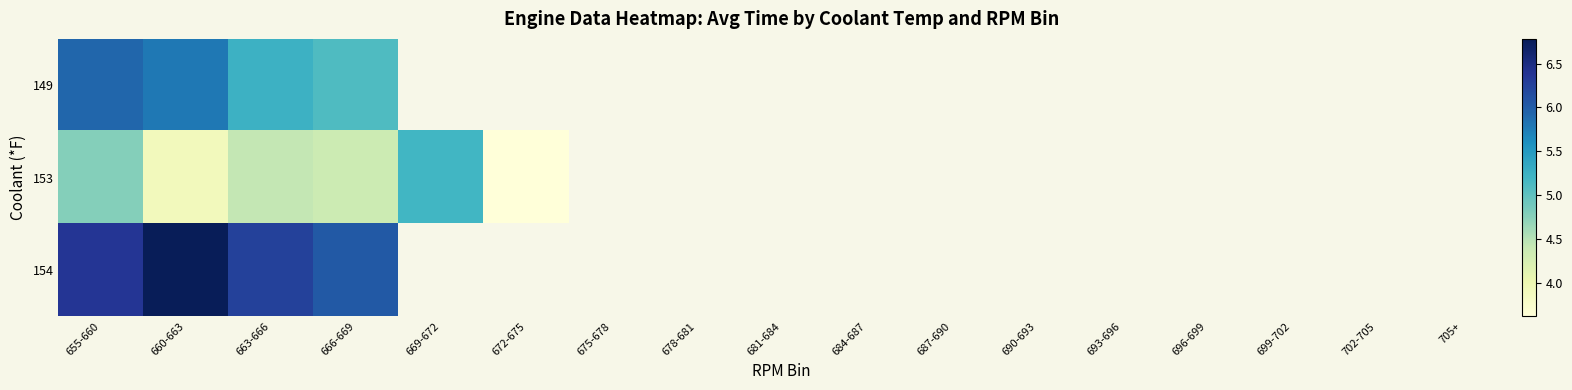

Is the value of 154 at 660-663 greater than the value of 153 at 684-687?

No